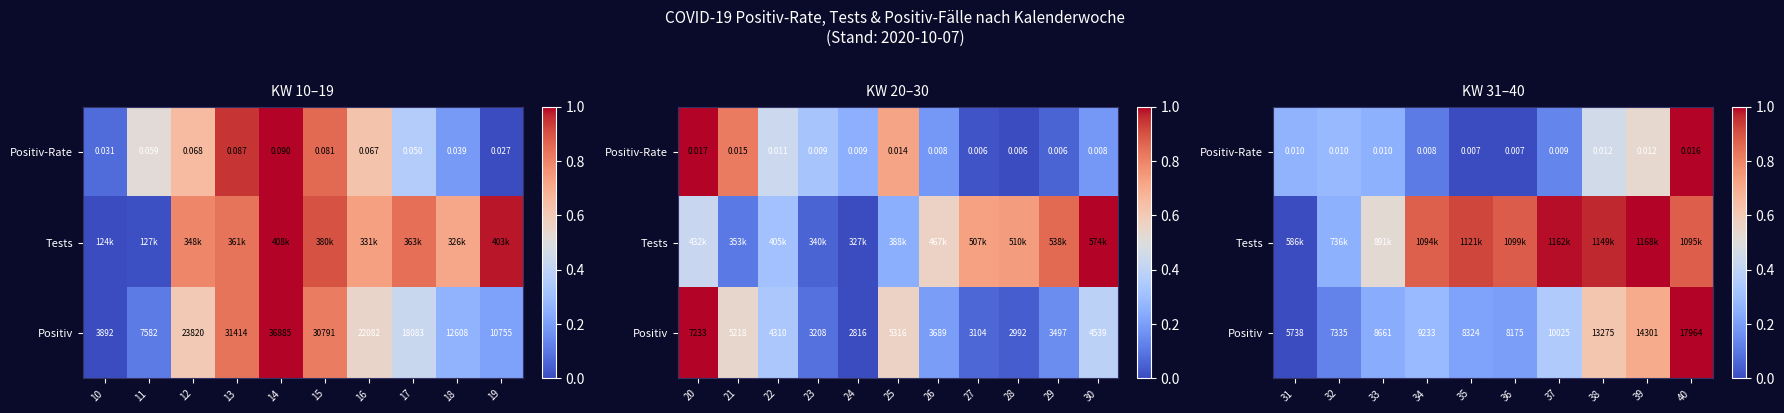

What is the sum of all Positiv values?

3.7